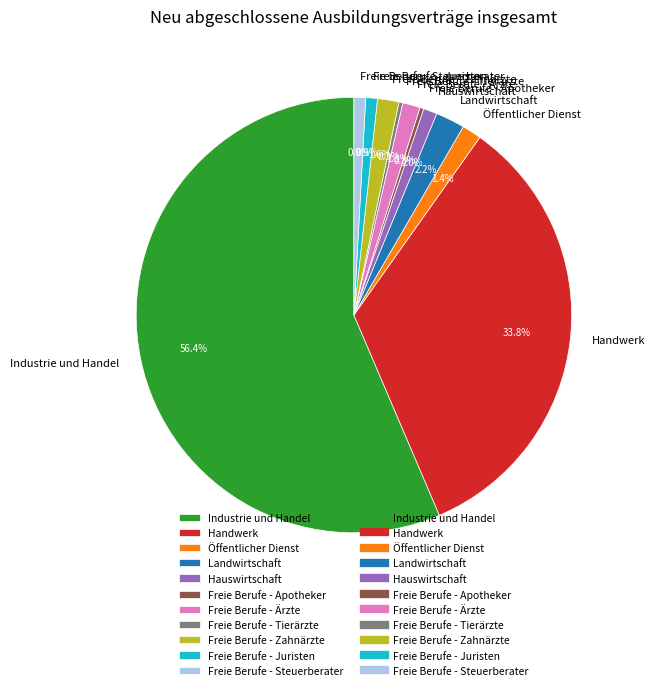

To the nearest percent, what percentage of the pie is Freie Berufe - Steuerberater?

1%